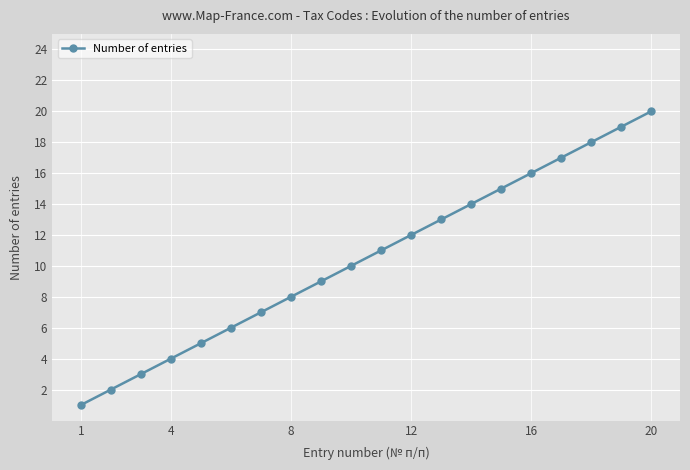

What is the greatest value displayed?

20